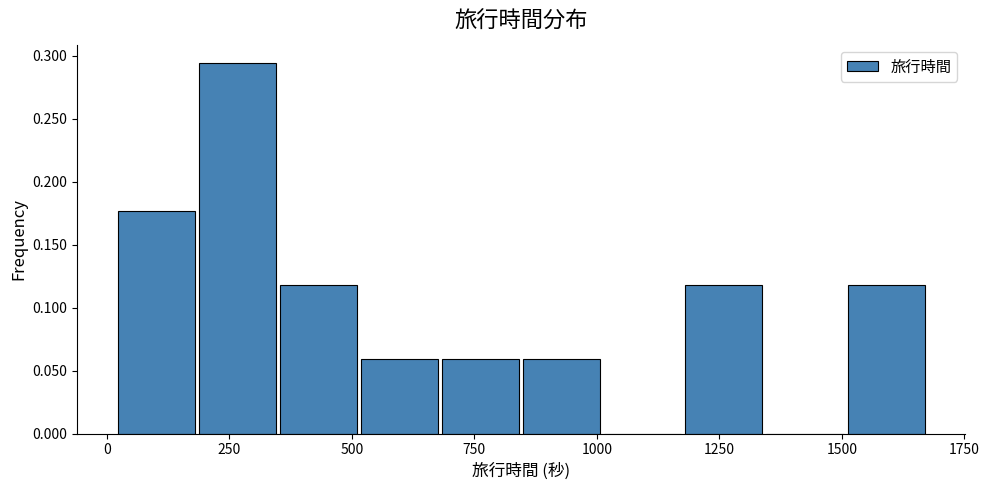

Read against the x-axis, roughly where is the centre of the tallest bar?

250